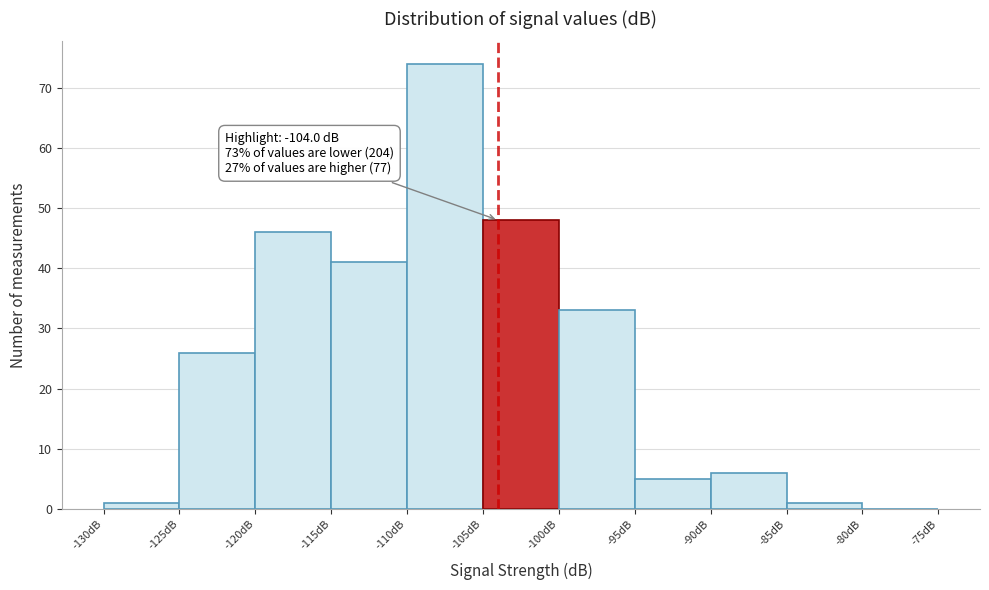

Over which range of the x-axis is the bar tallest?

-110 to -105